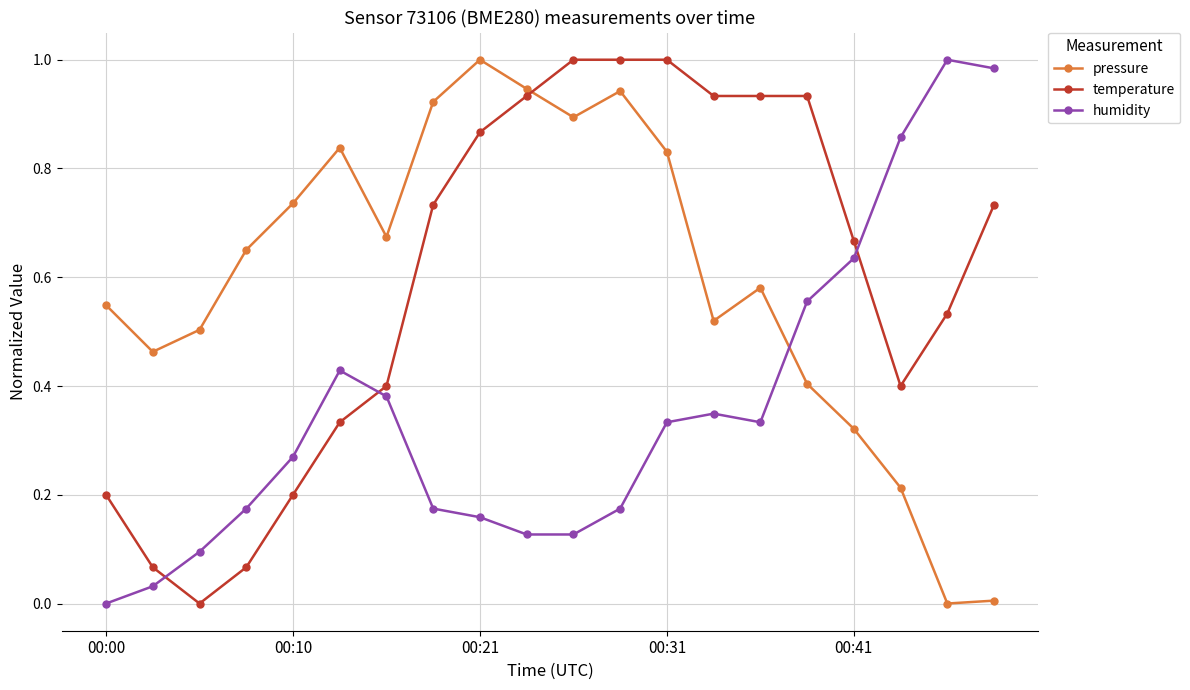

After their last crossing, which series has the higher values: humidity or temperature?

humidity